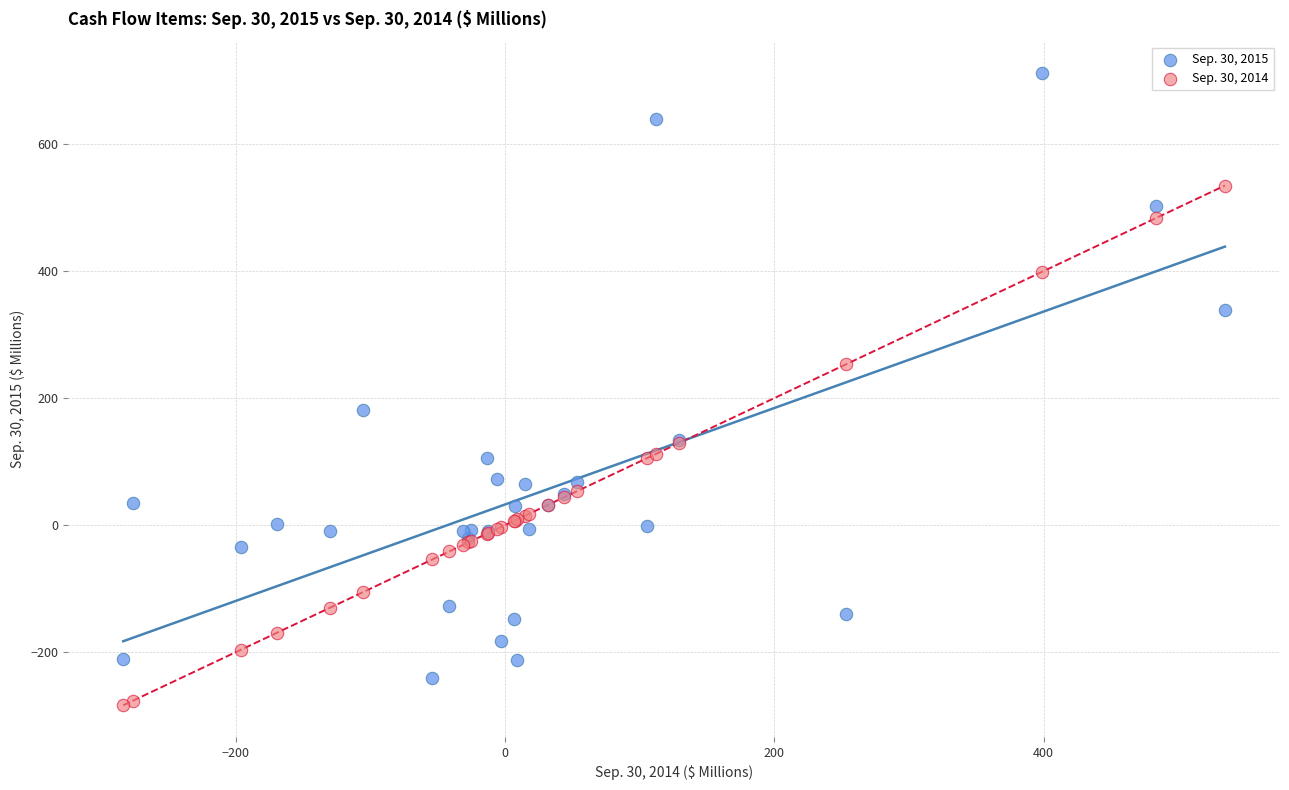

Which series has the largest Y range (max minus min)?

Sep. 30, 2015